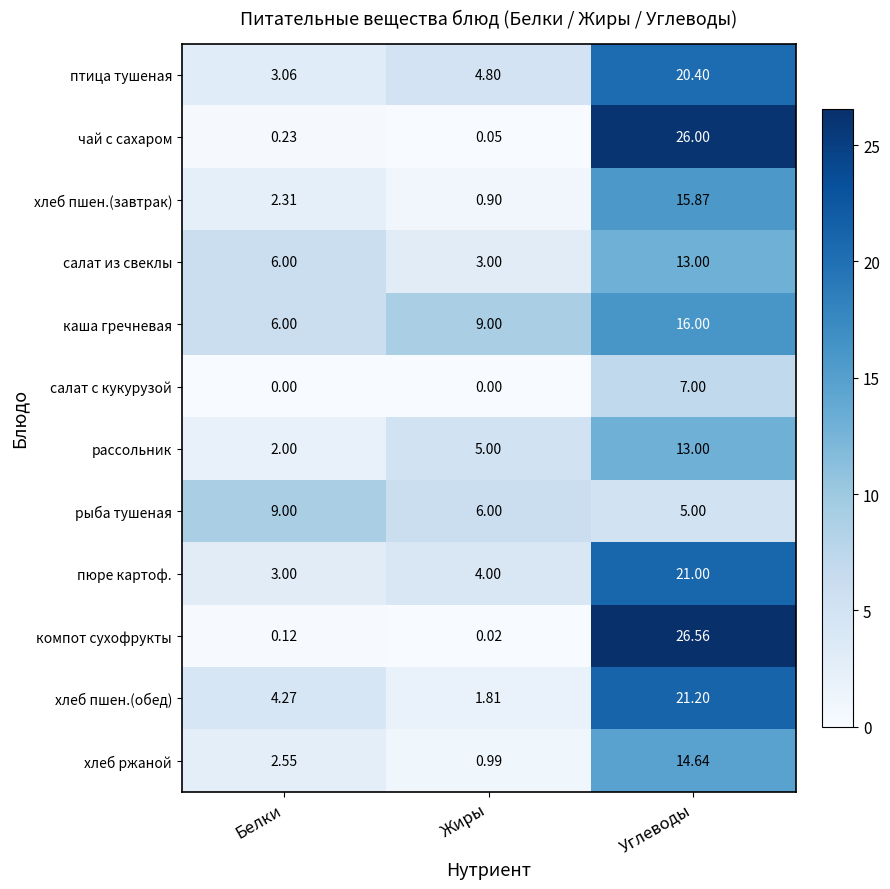

At which category is the sum across all series the highest?

Углеводы